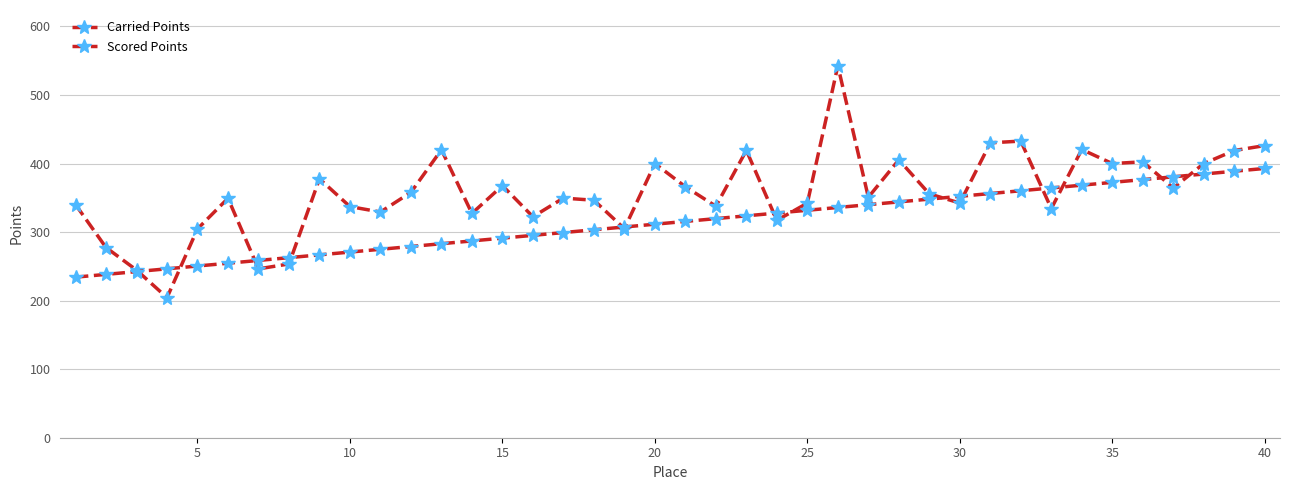

Count the number of categories in the chart.

40